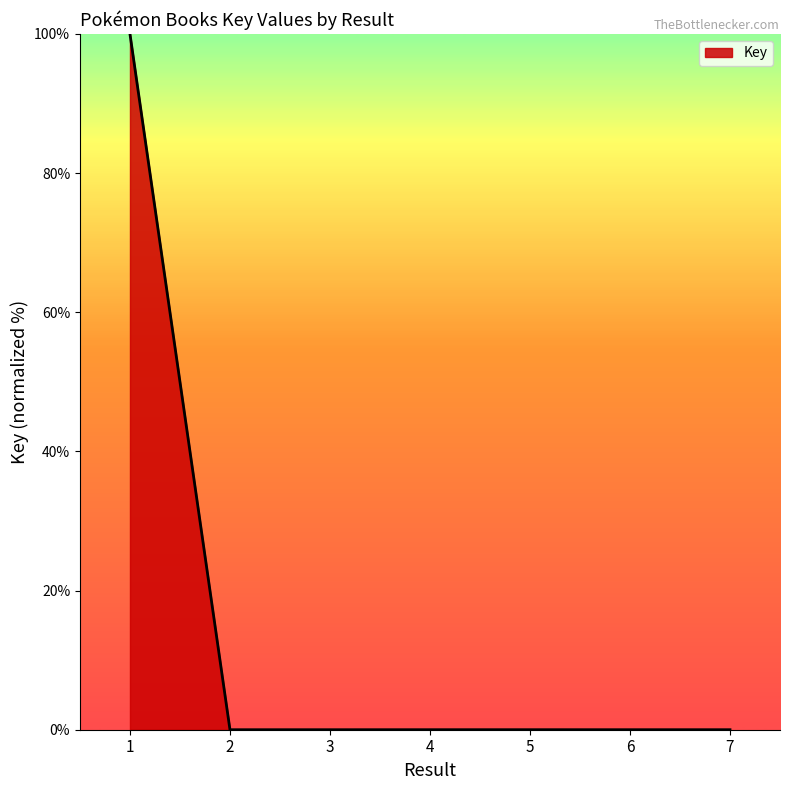

What is the greatest value displayed?

100.0